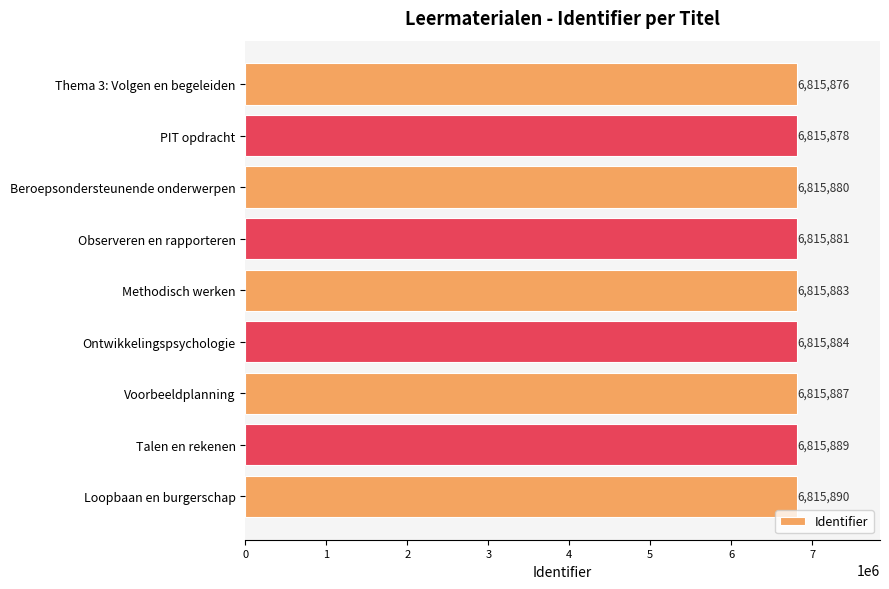

What is the ratio of the value at Ontwikkelingspsychologie to the value at Thema 3: Volgen en begeleiden?

1.0